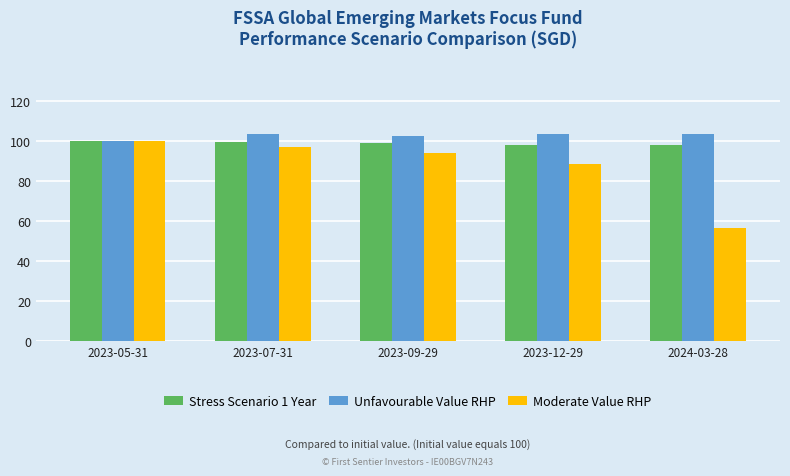

Is the value of Stress Scenario 1 Year at 2023-07-31 greater than the value of Unfavourable Value RHP at 2023-09-29?

No